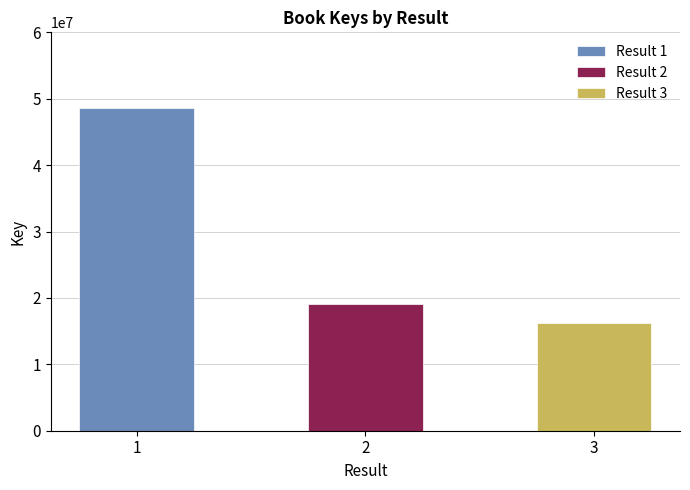

What is the change in value from 1 to 3?

-32377219